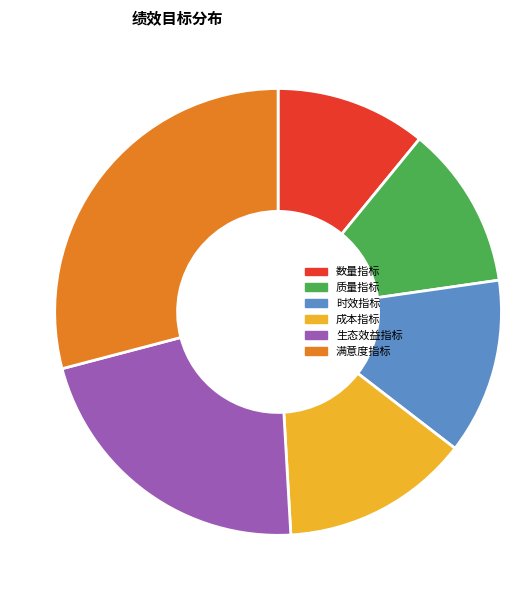

True or false: 成本指标 accounts for 14% of the total.

True